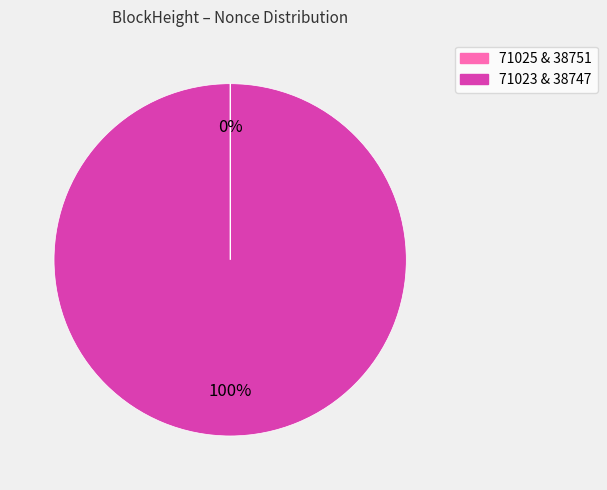

Is there a majority slice in this chart?

Yes